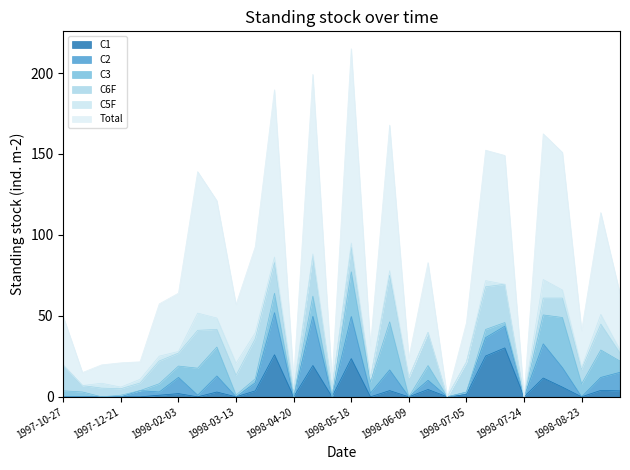

What is the greatest value displayed?

120.0